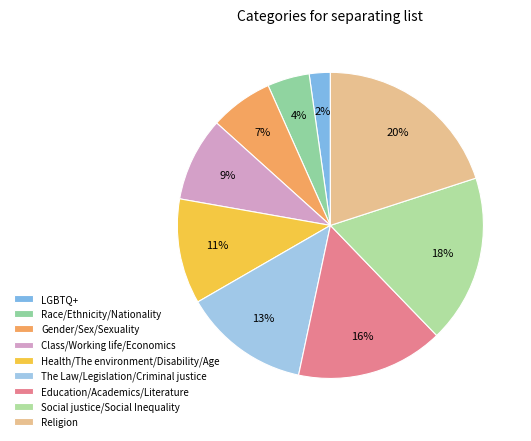

Which has a higher value, LGBTQ+ or Education/Academics/Literature?

Education/Academics/Literature